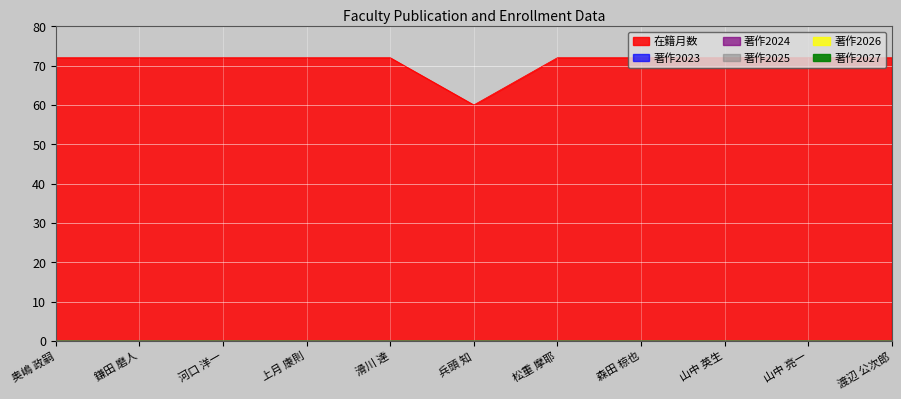

At which category is the sum across all series the highest?

奥嶋 政嗣